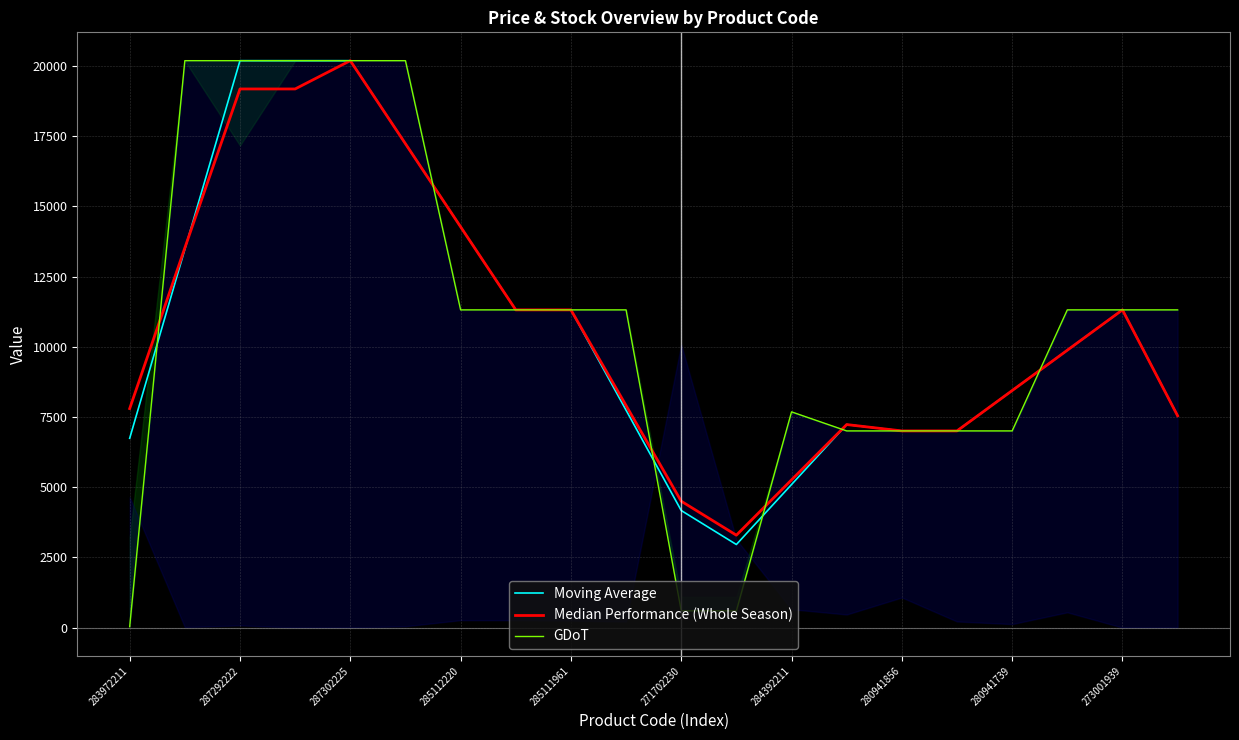

At how many categories does at least one series exceed 7506?

15